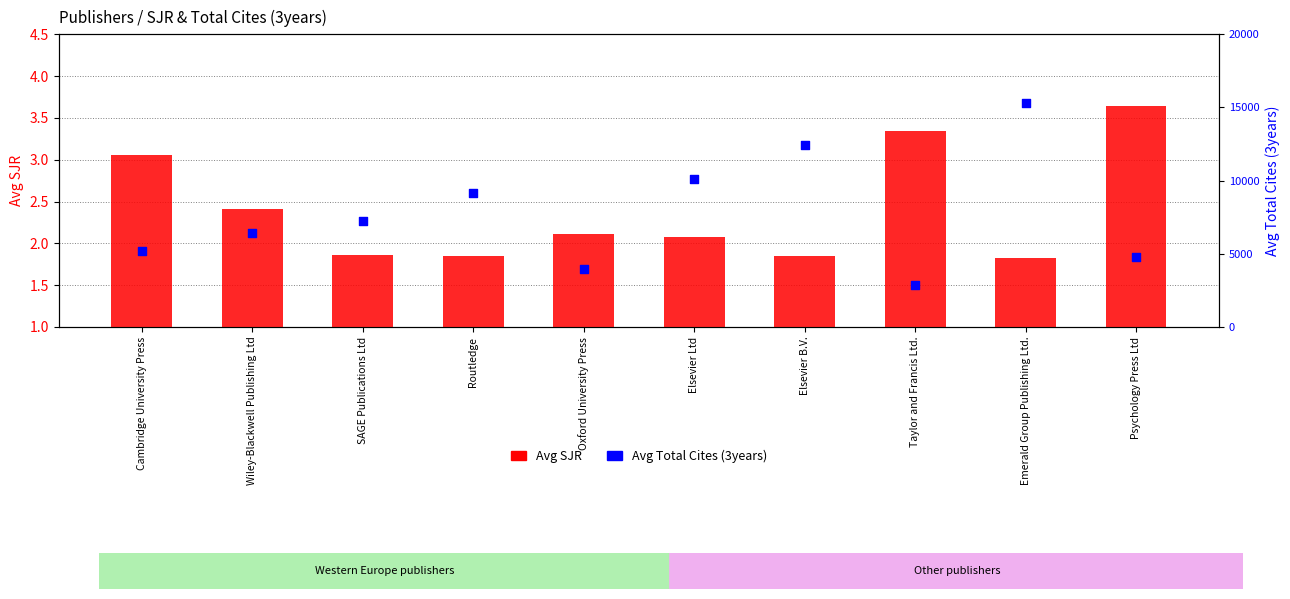

Is the value of Avg Total Cites (3years) at Elsevier Ltd greater than the value of Avg SJR at Psychology Press Ltd?

Yes